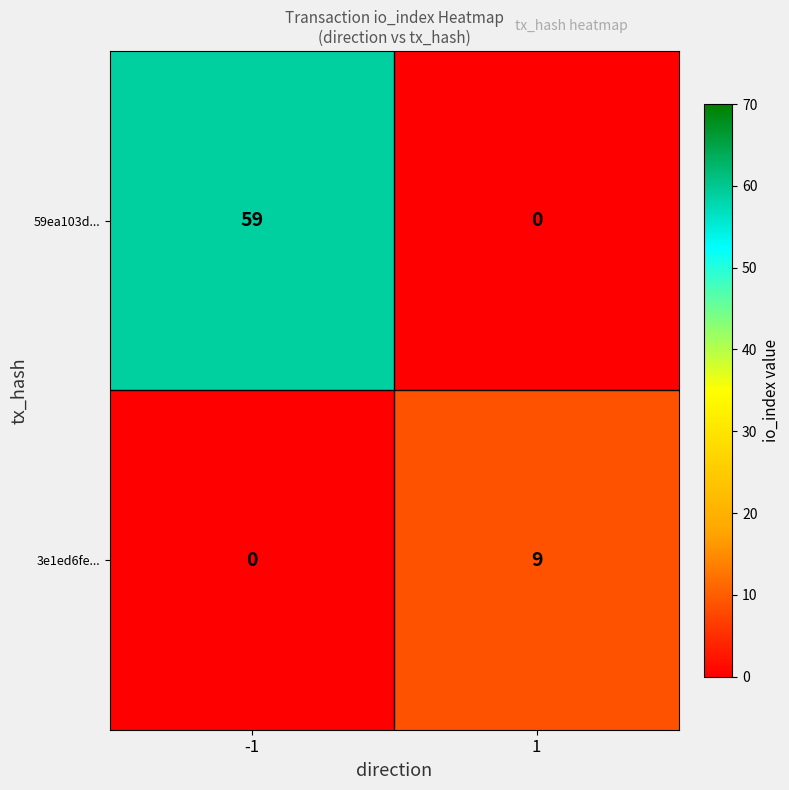

List the series in order of their overall mean, highest first.

59ea103d..., 3e1ed6fe...